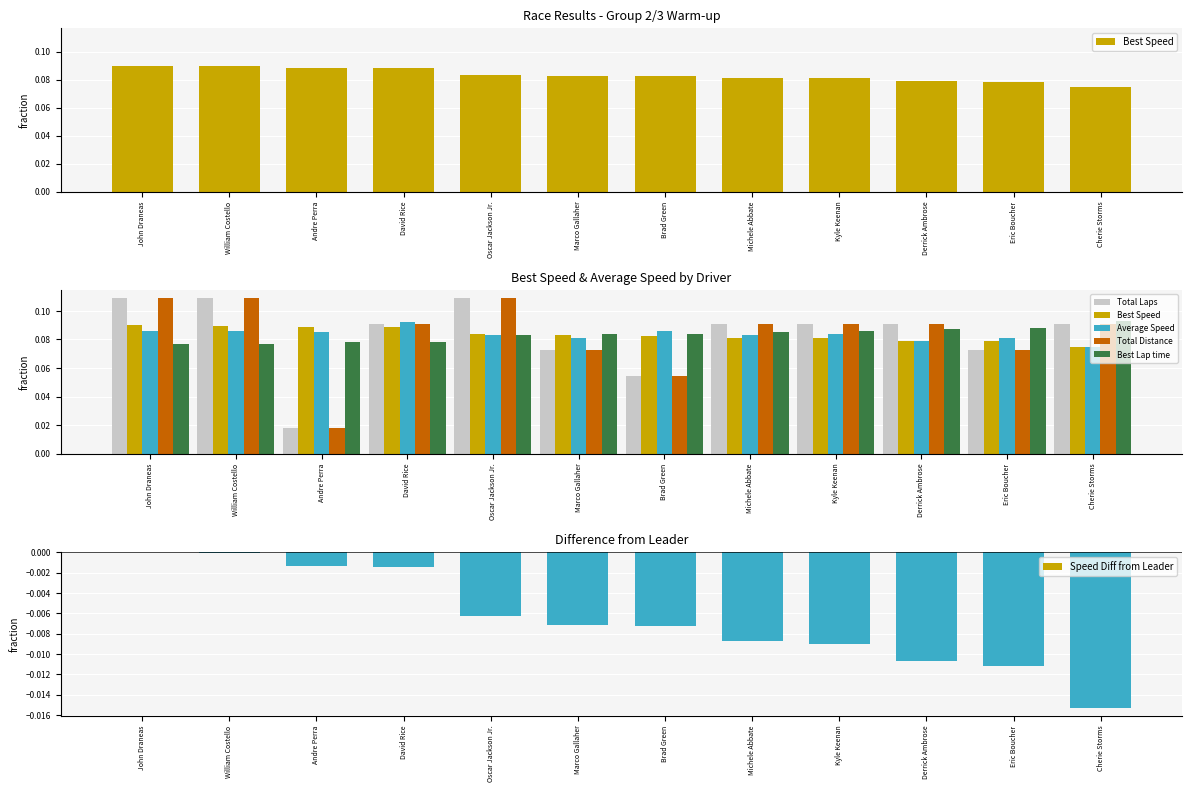

Rank the series at Oscar Jackson Jr. from highest to lowest value.

Total Laps, Total Distance, Best Speed, Average Speed, Best Lap time, Speed Diff from Leader